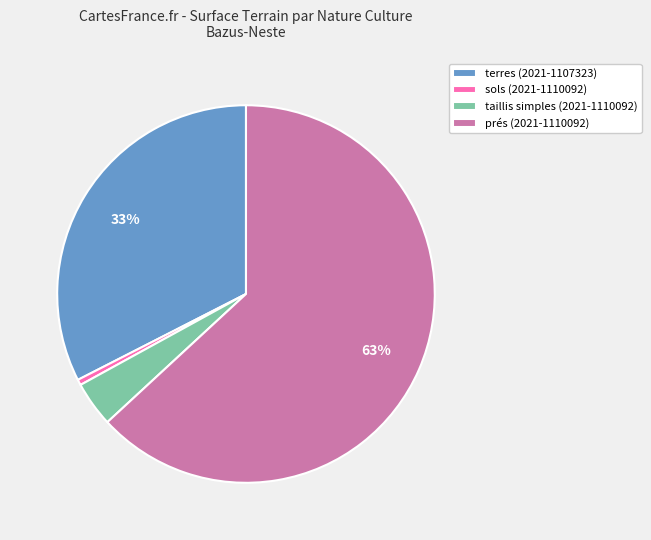

True or false: terres (2021-1107323) accounts for 33% of the total.

True